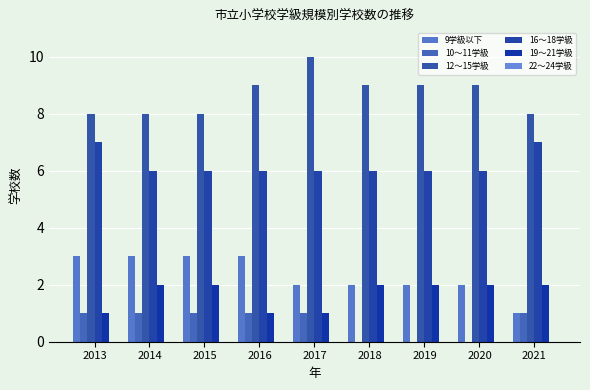

How many distinct data groups are displayed?

5